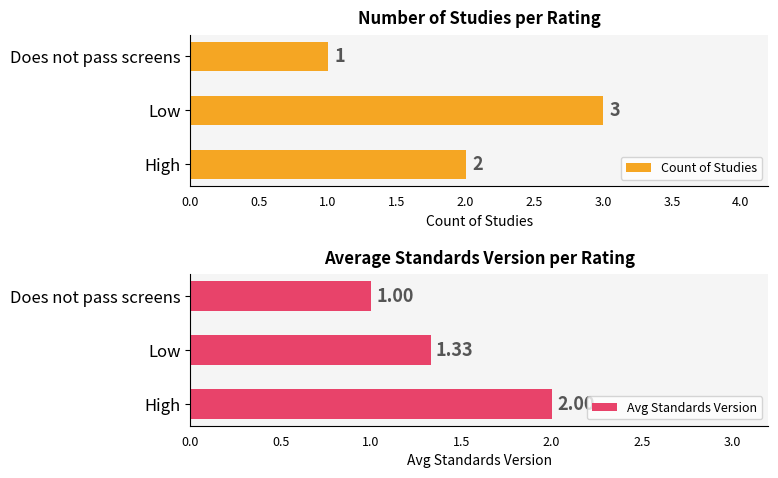

Which series has the largest range (max minus min)?

Count of Studies